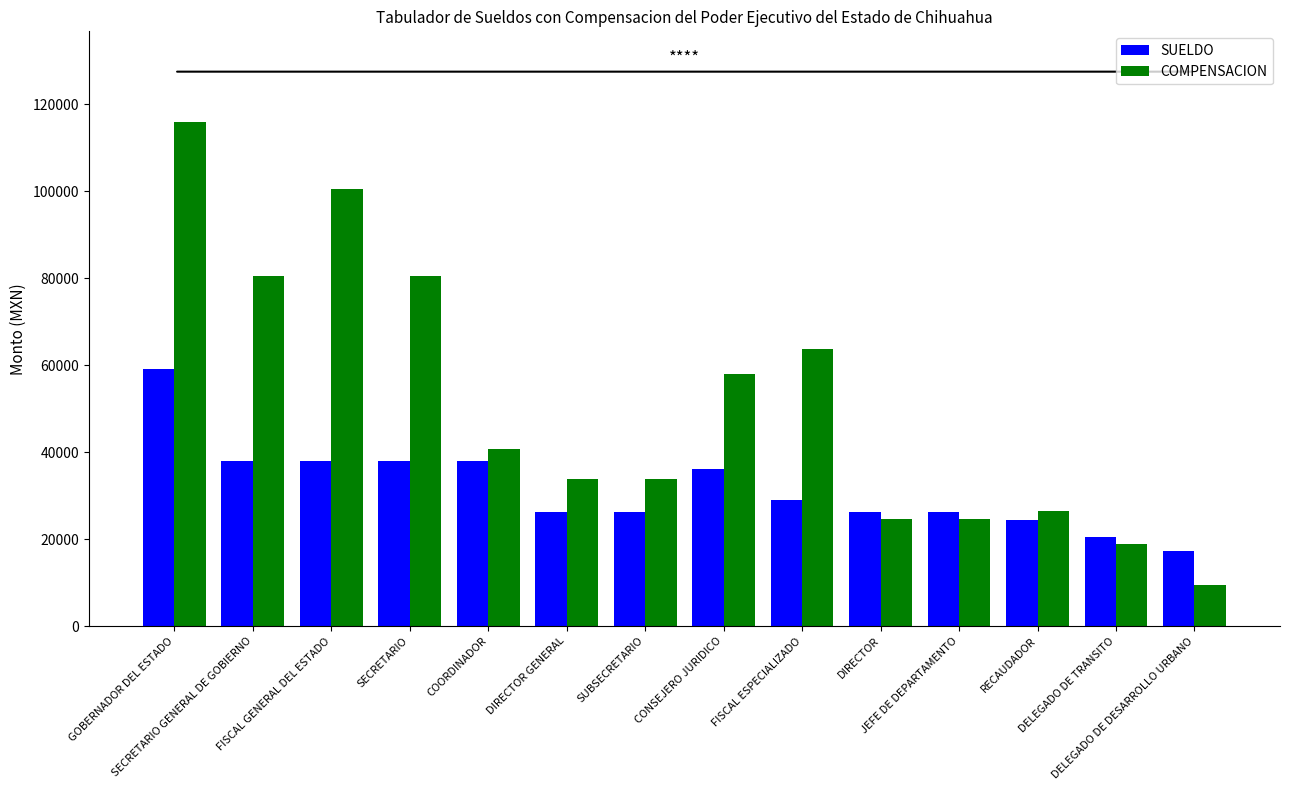

List the series in order of their peak value, lowest first.

SUELDO, COMPENSACION